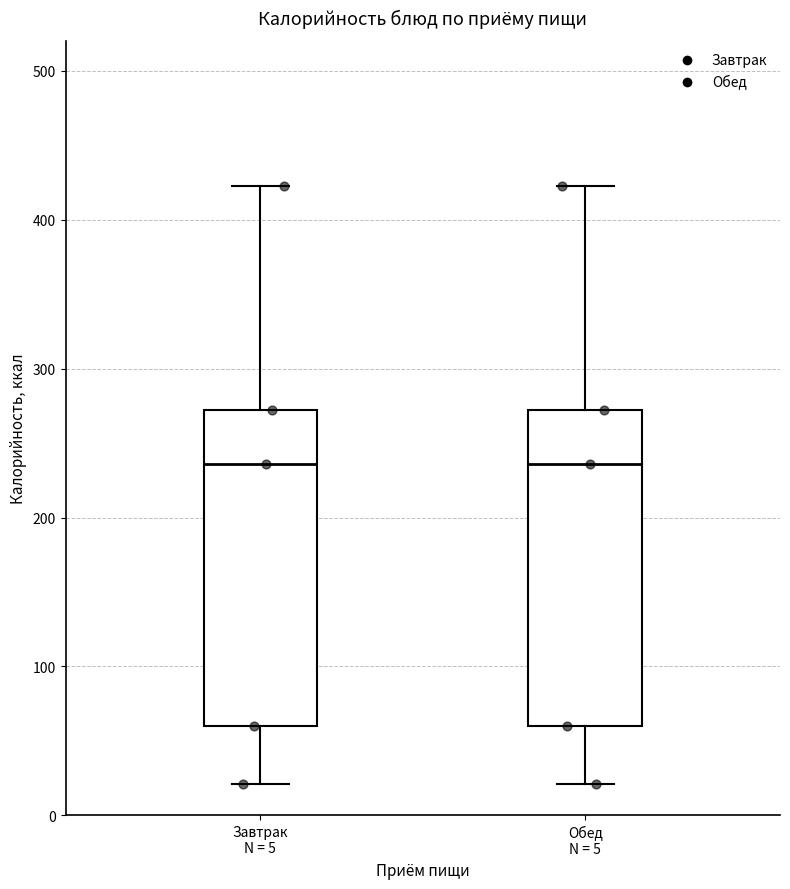

Reading left to right, read every box against the y-axis: the position of its median line, the range the box covers, and the ends of its whiskers. The values are not printed on the chart, so give them approximately, as read against the axis.

Завтрак N = 5: median 240, box 60 to 270, whiskers 20 to 420
Обед N = 5: median 240, box 60 to 270, whiskers 20 to 420